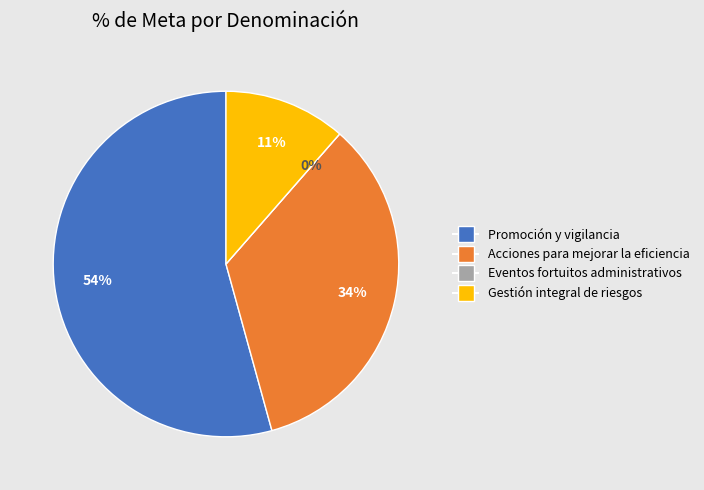

True or false: Acciones para mejorar la eficiencia institucional accounts for 44% of the total.

False